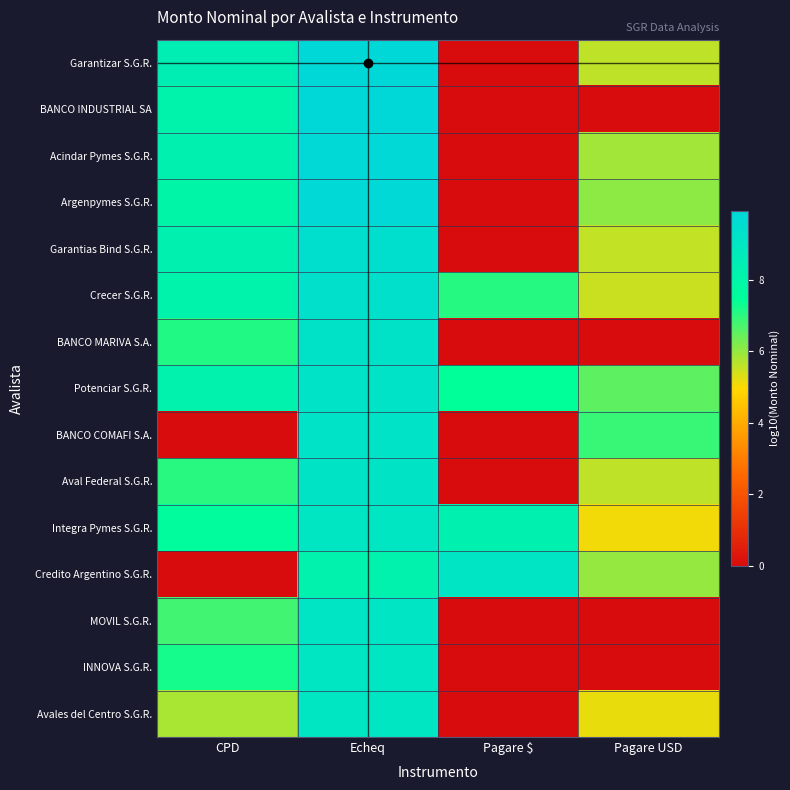

Which label corresponds to the largest value in the chart?

Echeq